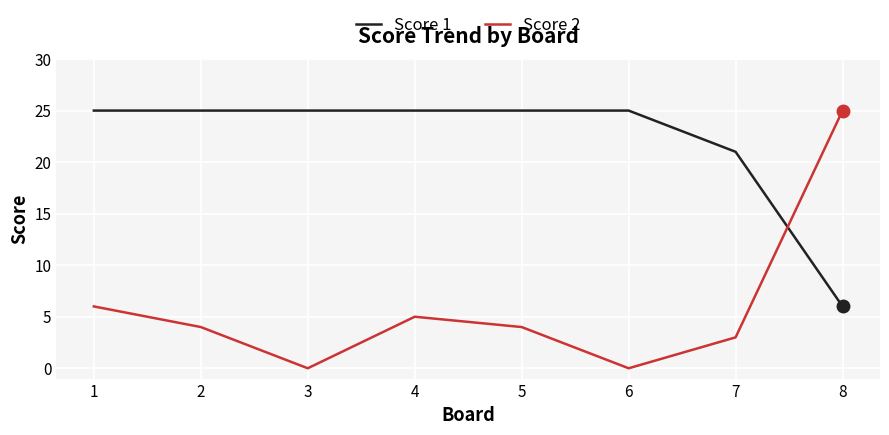

At 4, list the series in order from smallest to largest.

Score 2, Score 1